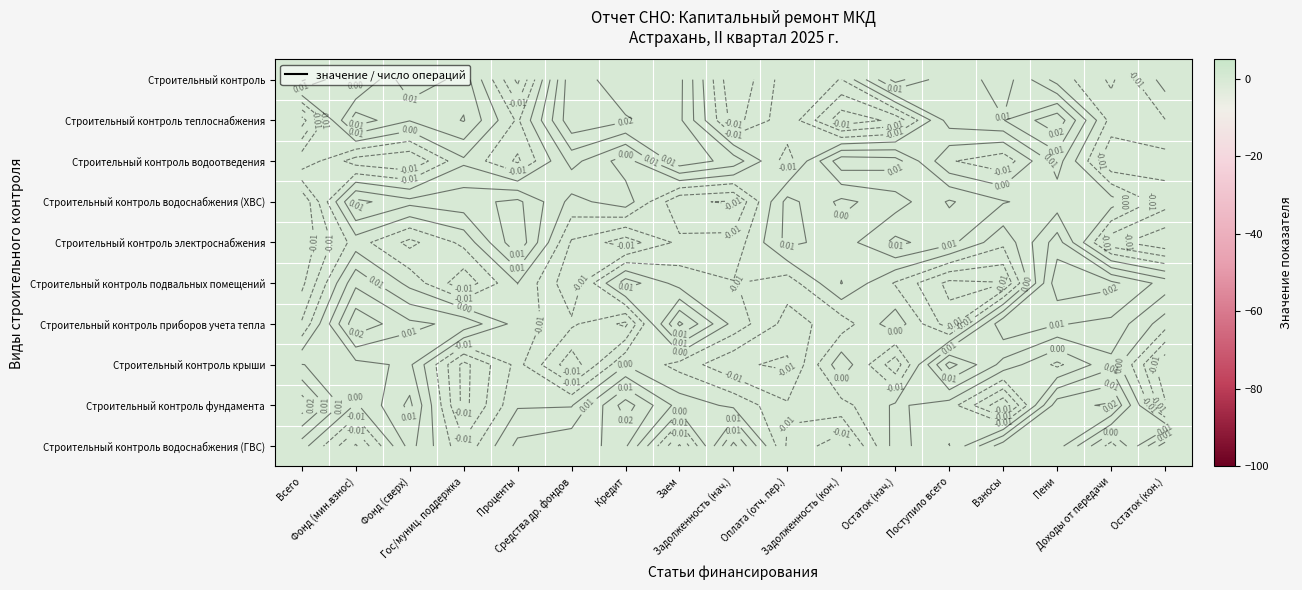

Is it true that Строительный контроль equals 0.0 at Средства др. фондов?

False